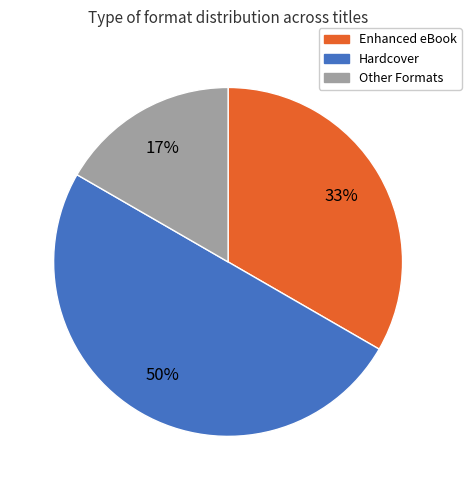

Is it true that Enhanced eBook is 47% of the pie?

False